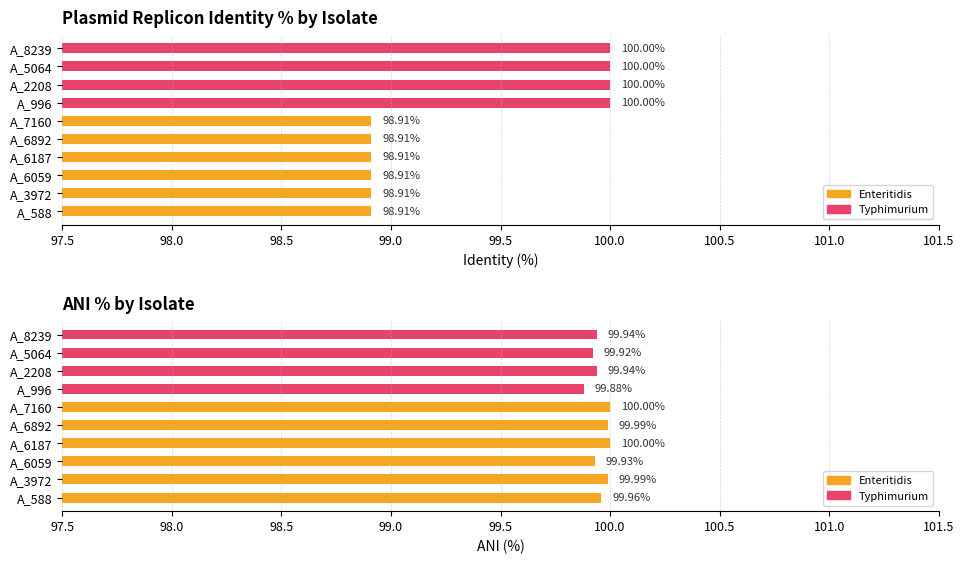

What is the value of the ANI % bar at the 10th from the left?

99.9